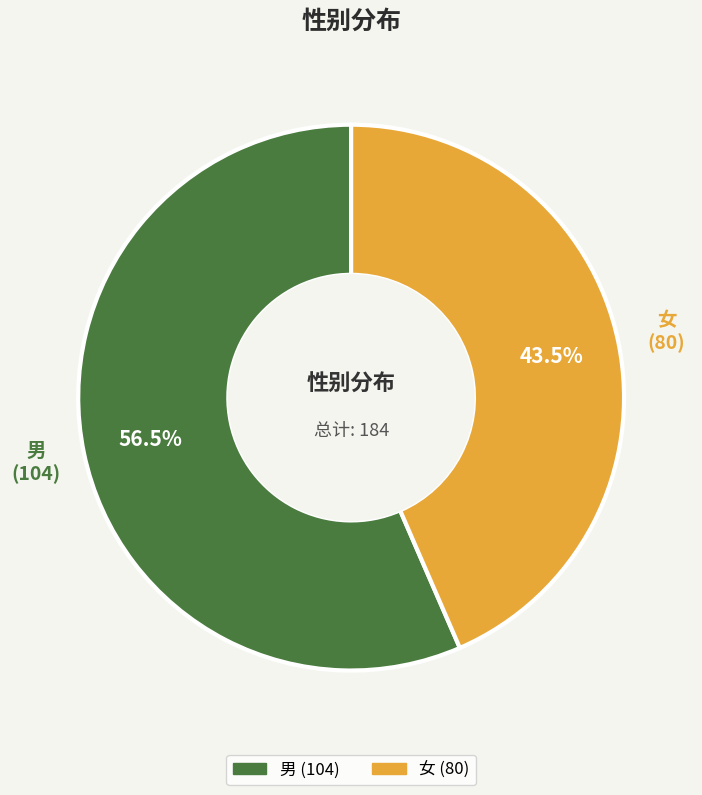

Which category accounts for the majority?

男